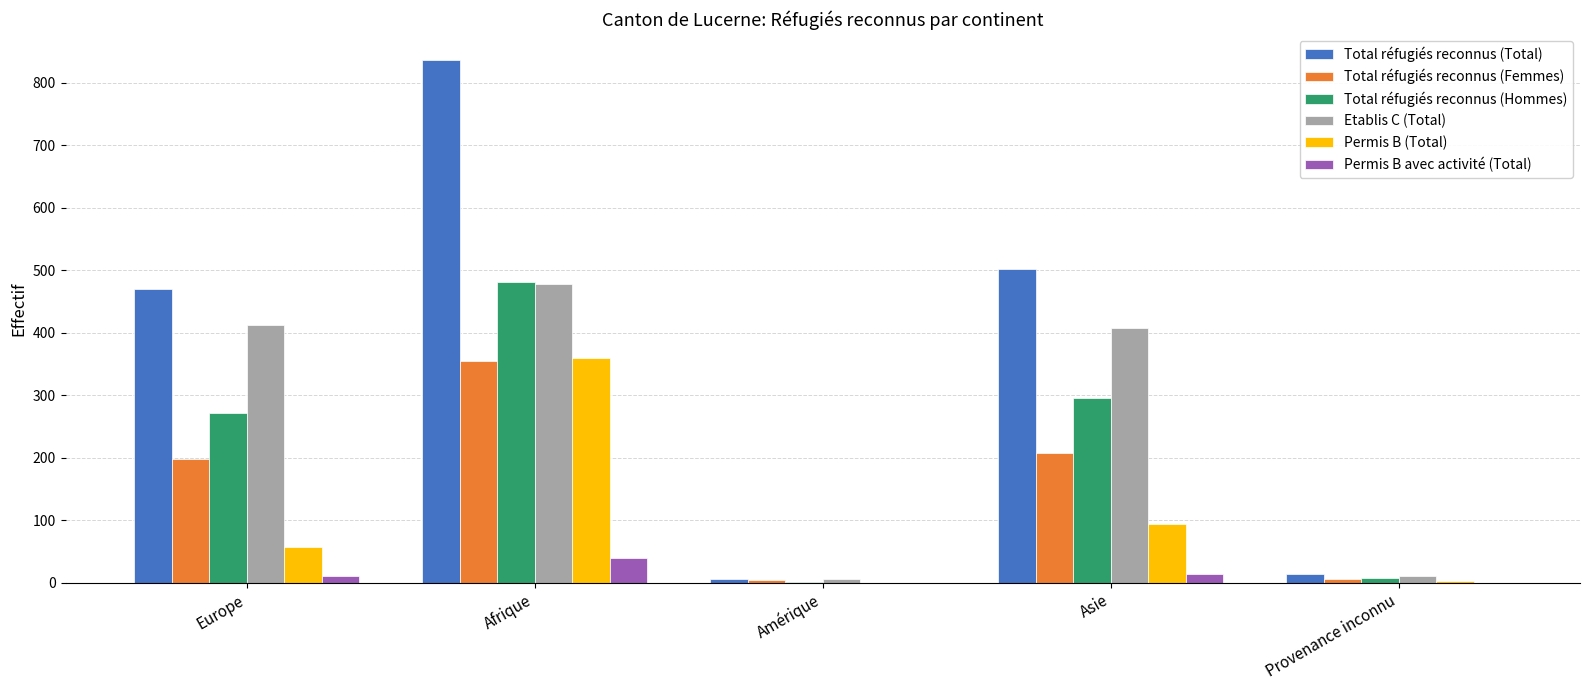

How many groups of bars are there?

5